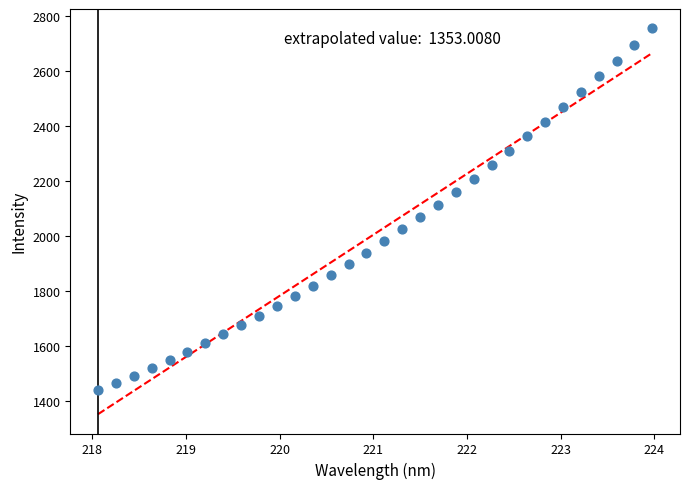

What is the range of Y values (max minus min)?

1317.1